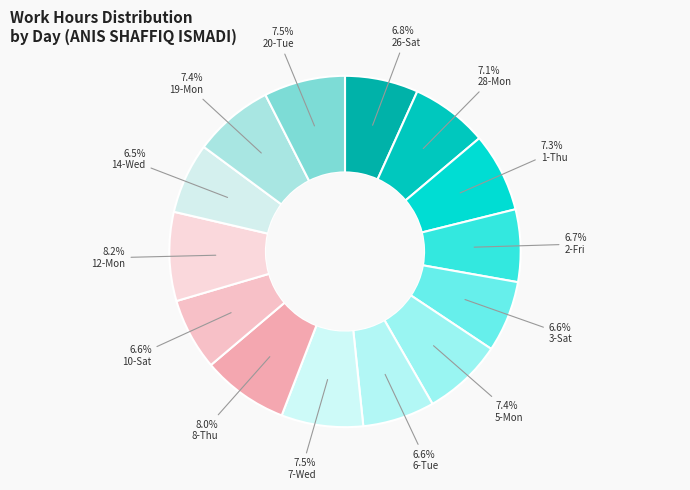

How many slices are in this pie chart?

14